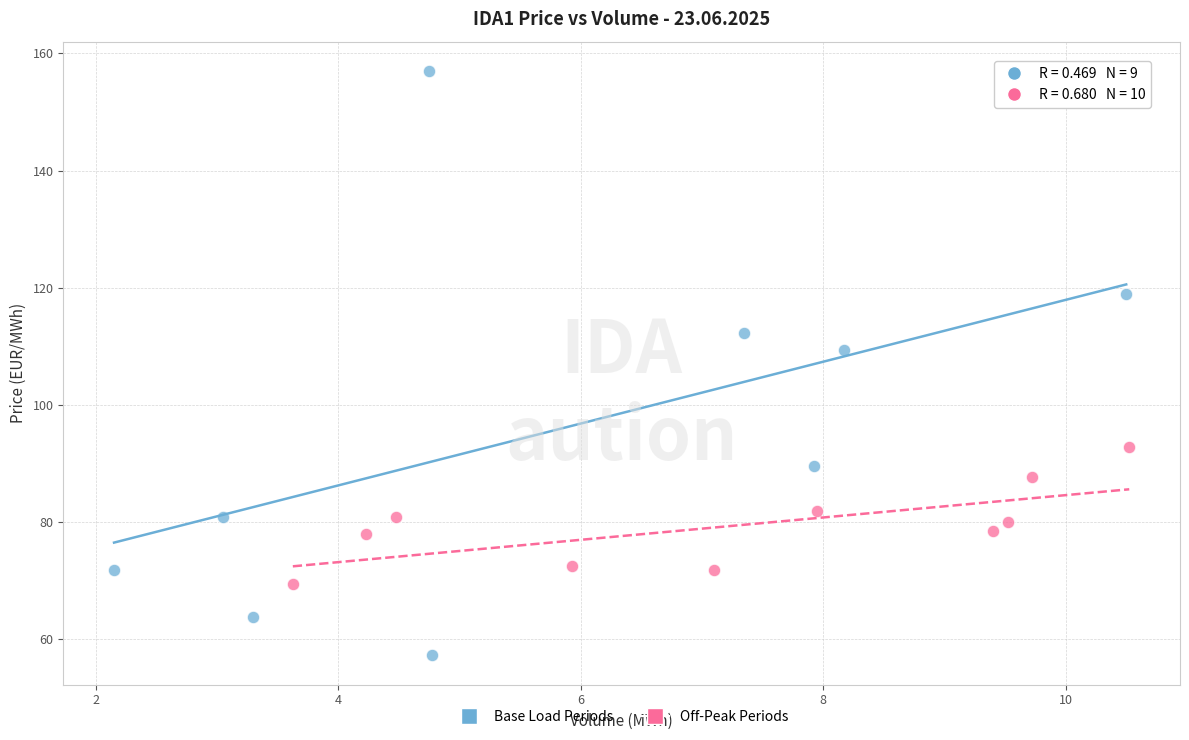

What are all the series names shown in the legend?

Base Load Periods, Off-Peak Periods